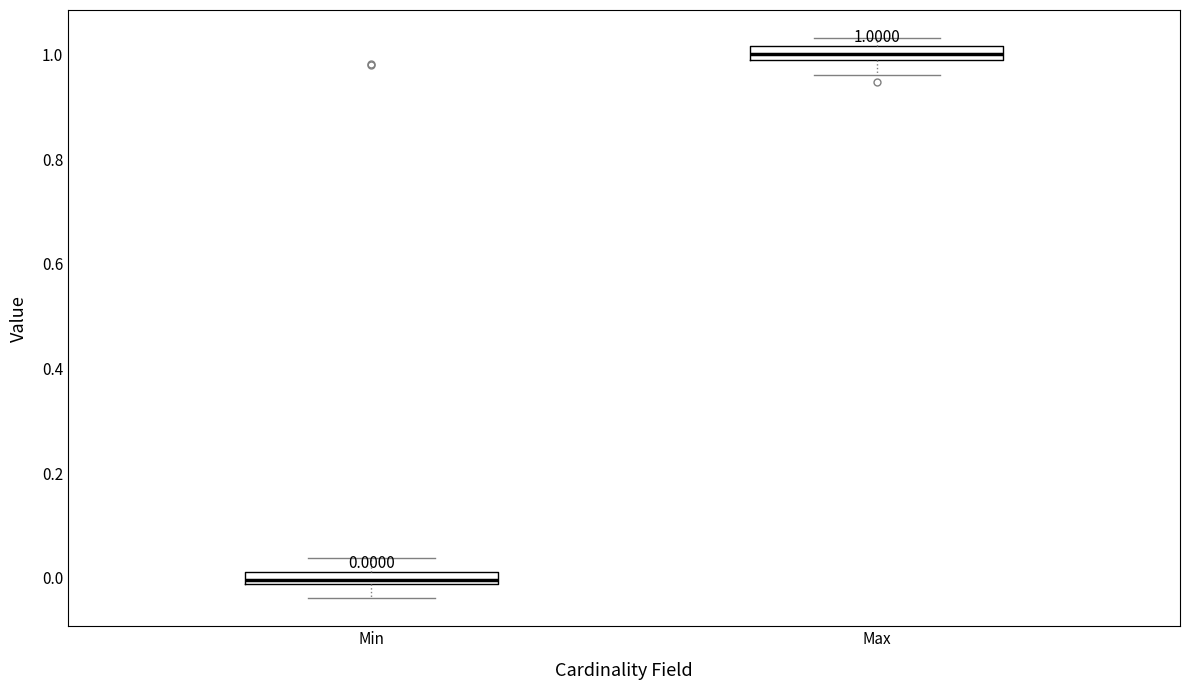

Which box's median line is the lowest?

Min